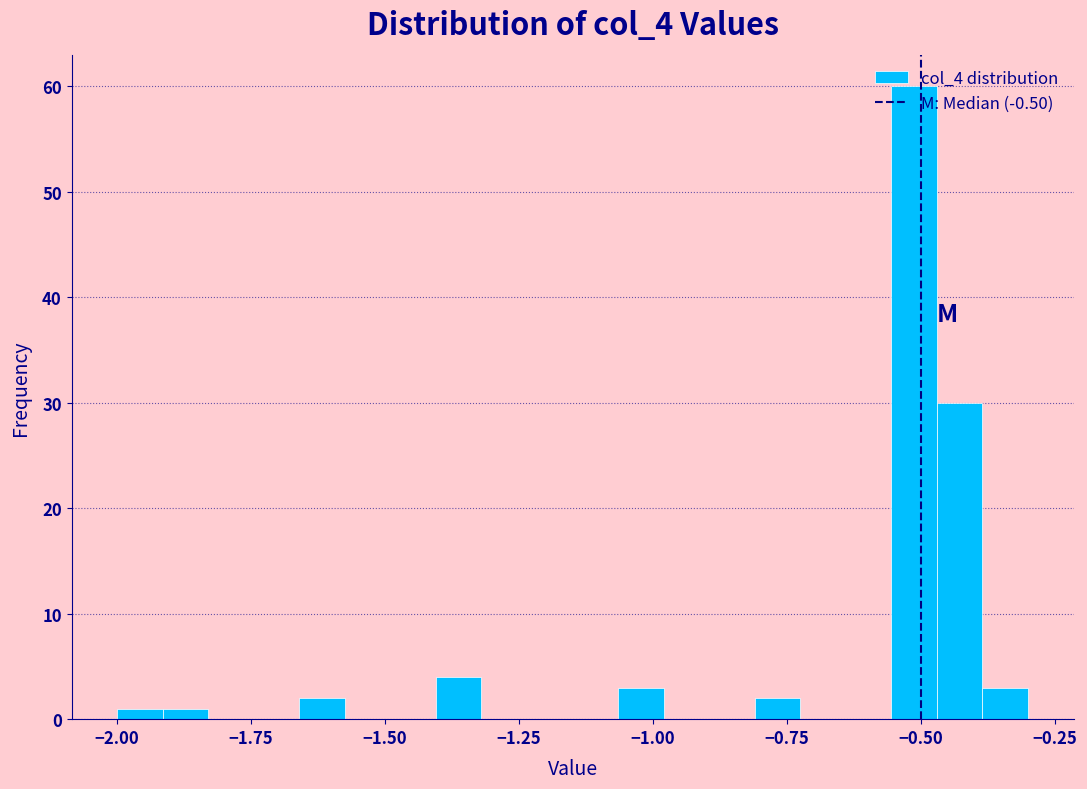

Around what value on the x-axis is the tallest bar? Give the approximate position of its centre, as read against the axis.

-0.50